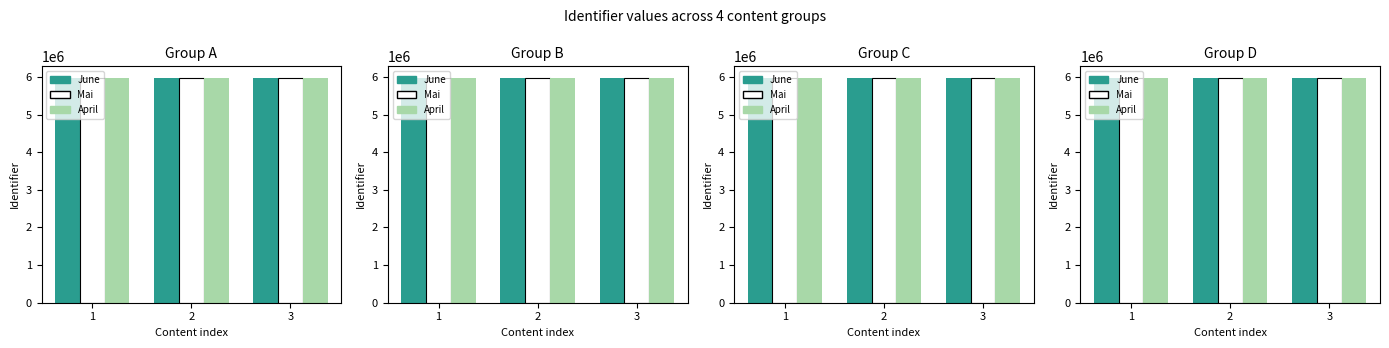

Reading right to left, transcribe all the data shown in this chart.

June: 5973043	5982122	5982105
Mai: 5973045	5973041	5973594
April: 5973048	5973047	5982171